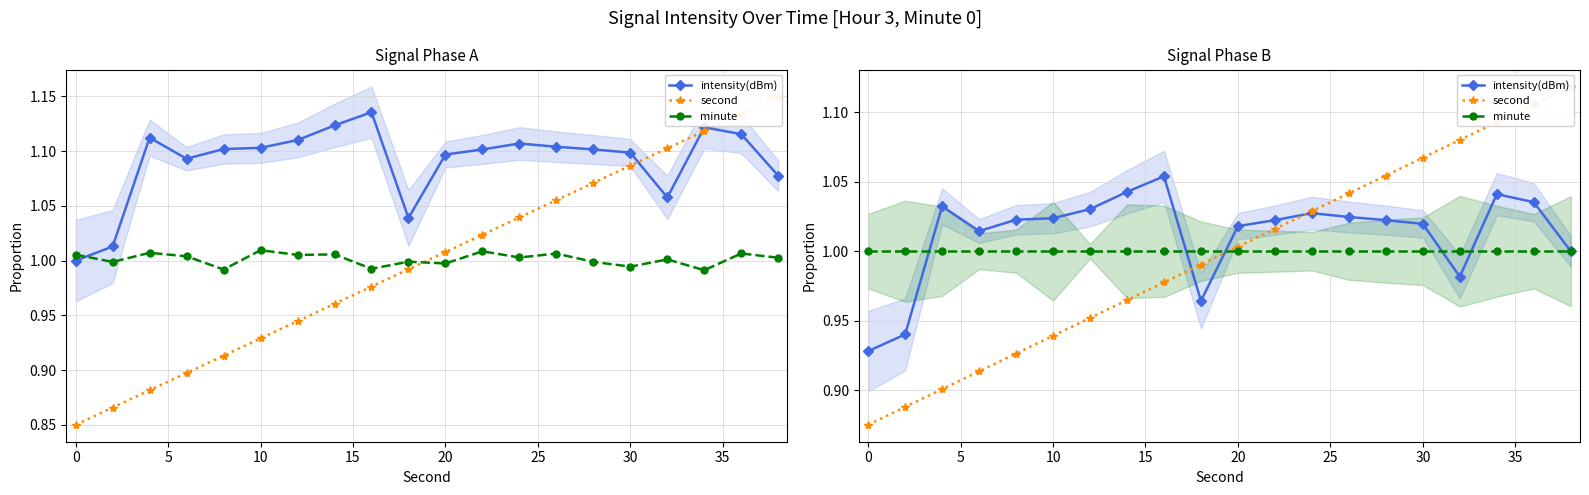

What is the spread (max minus min) of values at 15?

0.1